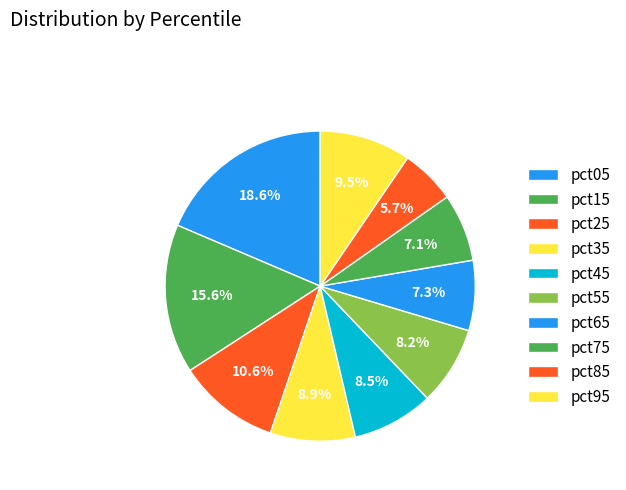

How many slices are in this pie chart?

10